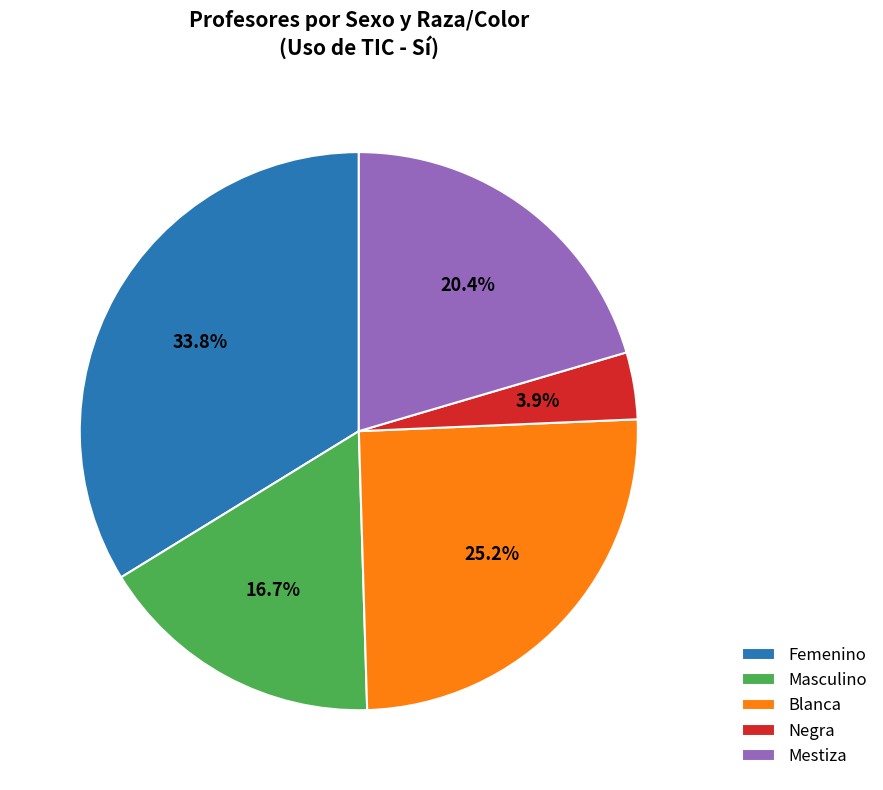

To the nearest percent, what is the average slice percentage?

20%